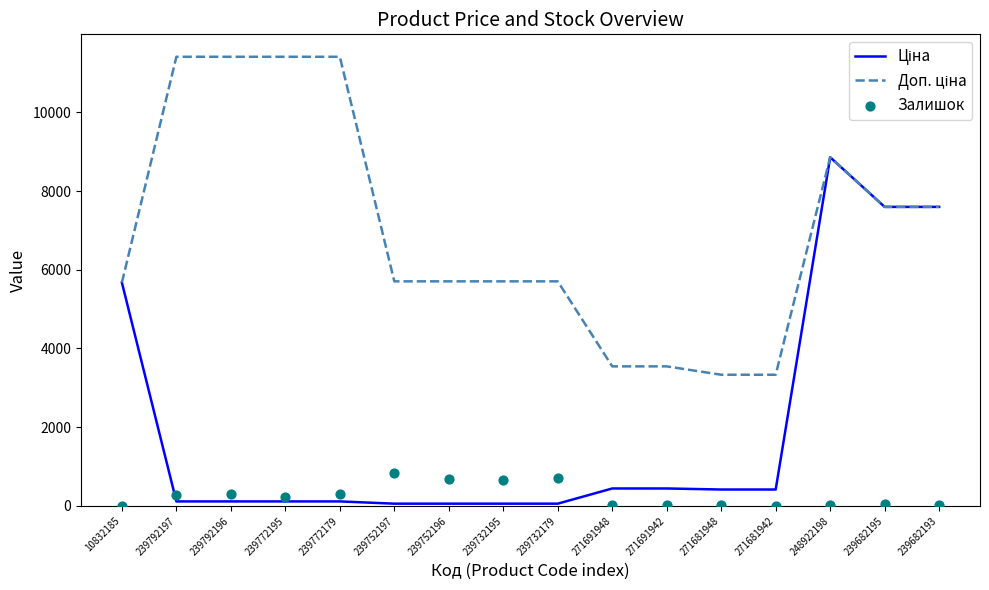

Which series has the widest spread of Y values?

Ціна